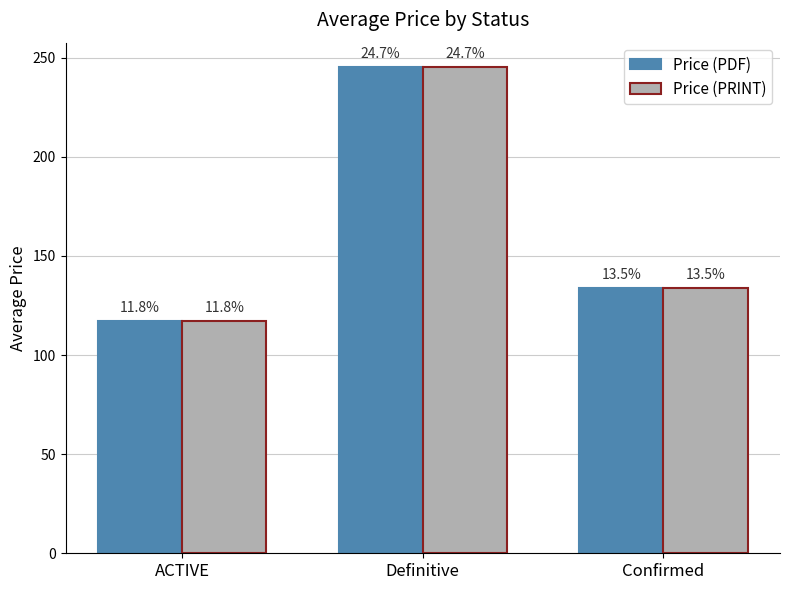

At how many categories does at least one series exceed 180?

1